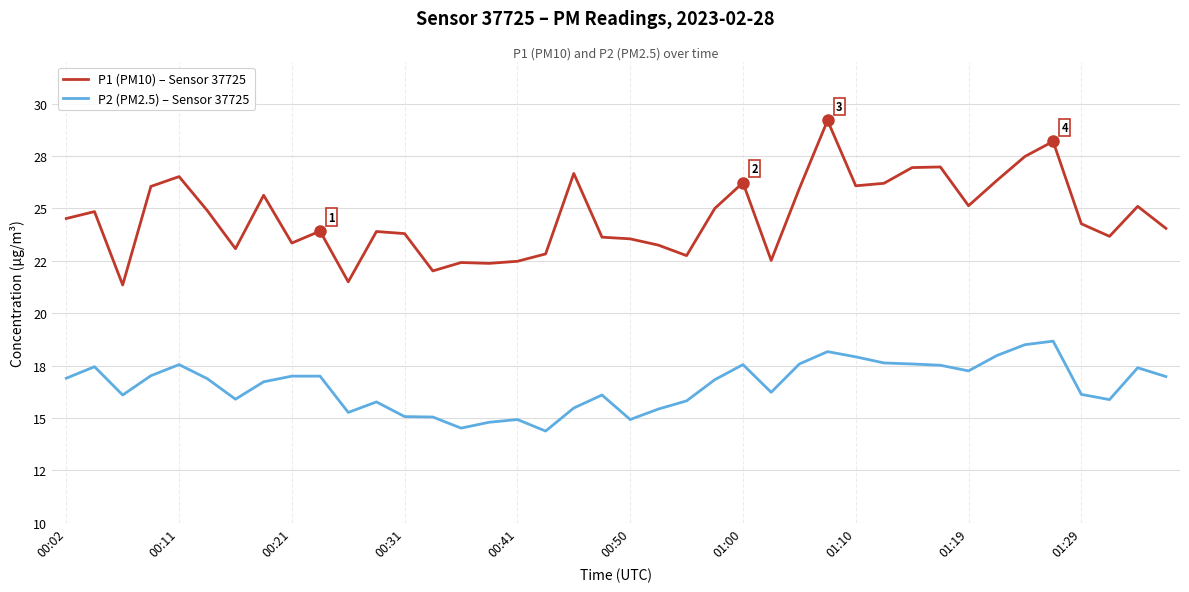

True or false: P1 (PM10) – Sensor 37725 and P2 (PM2.5) – Sensor 37725 intersect in this chart.

False